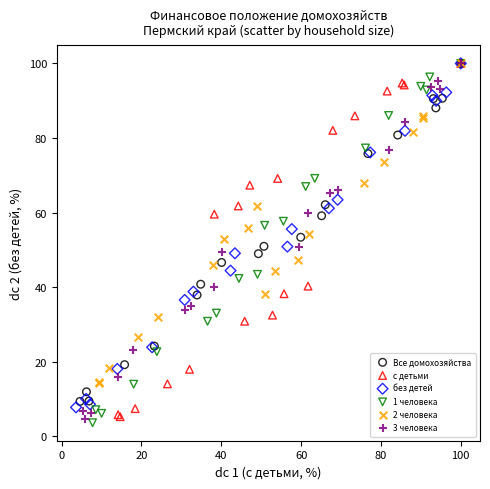

What are all the series names shown in the legend?

Все домохозяйства, с детьми, без детей, 1 человека, 2 человека, 3 человека